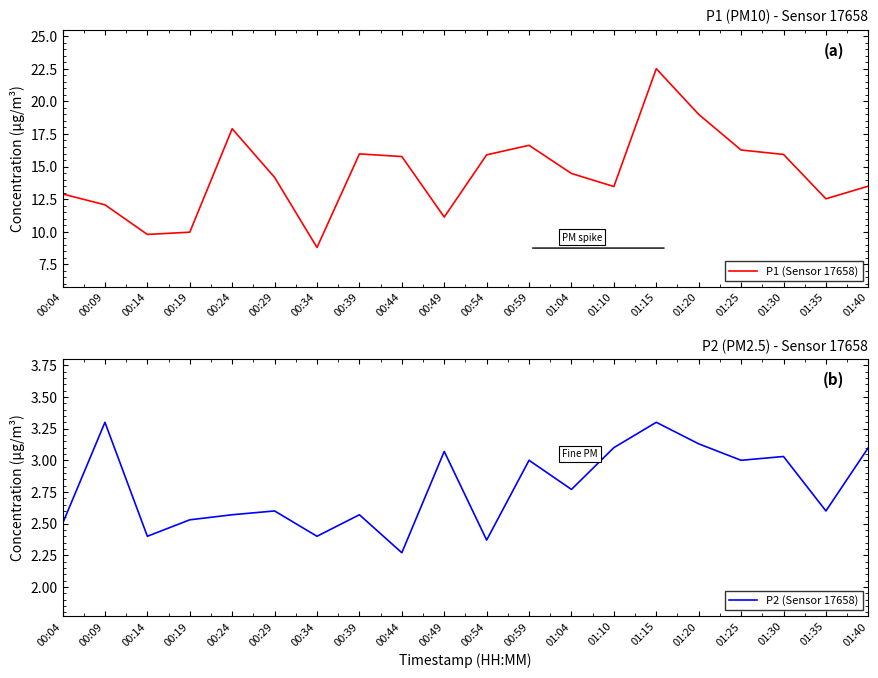

At which category does P2 (Sensor 17658) reach its first local peak?

00:09